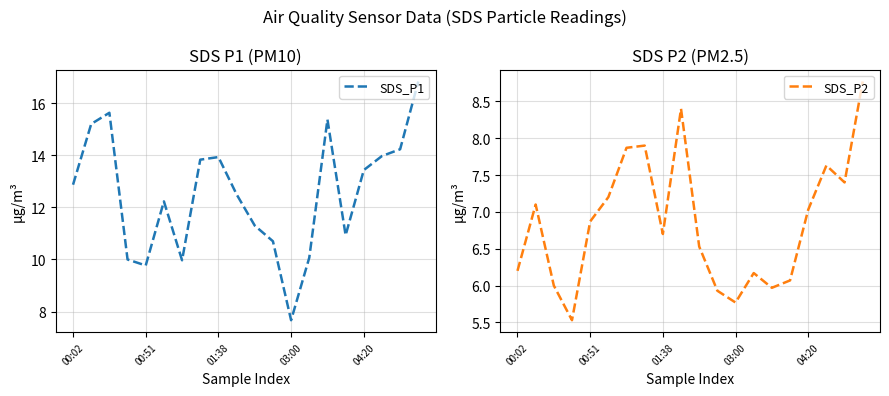

At which category does SDS_P1 reach its first local valley?

00:51